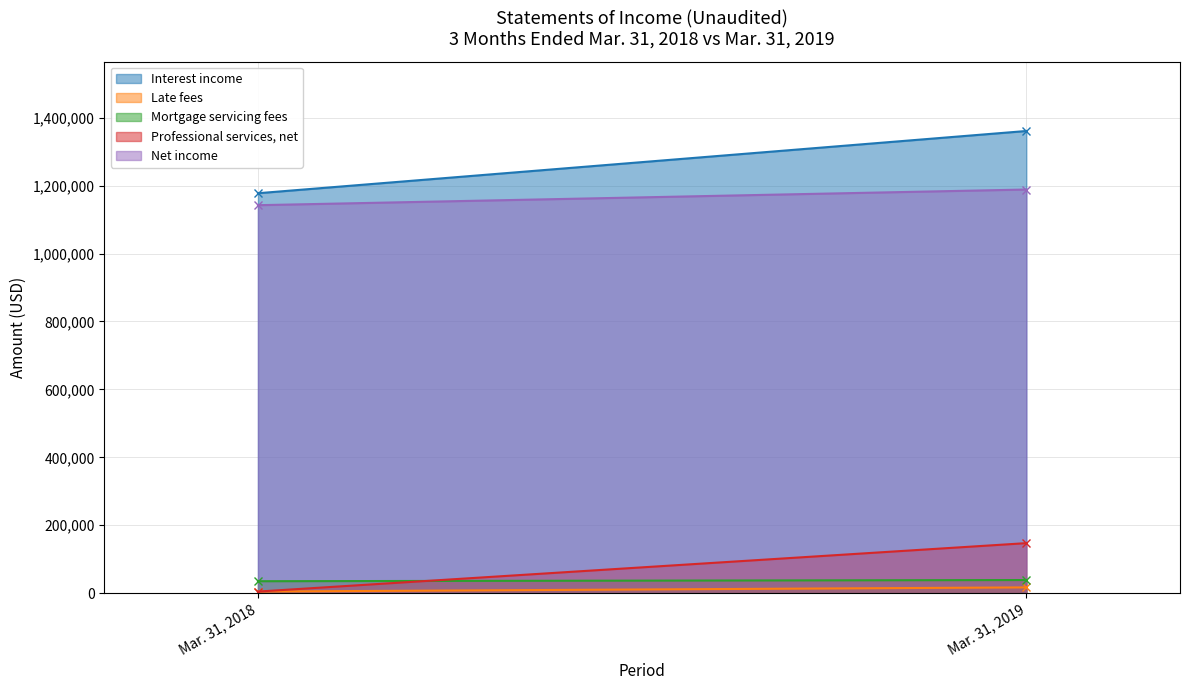

How many data points in Interest income are less than 1360992?

1